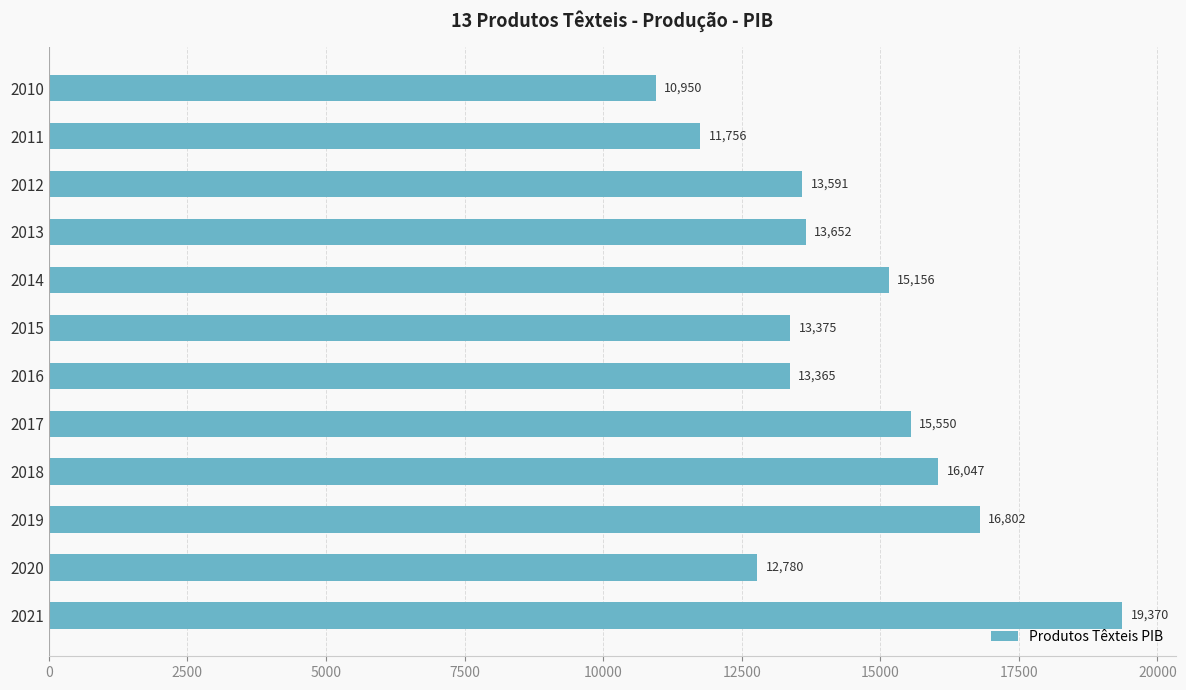

The value at 2018 is 8584. True or false?

False